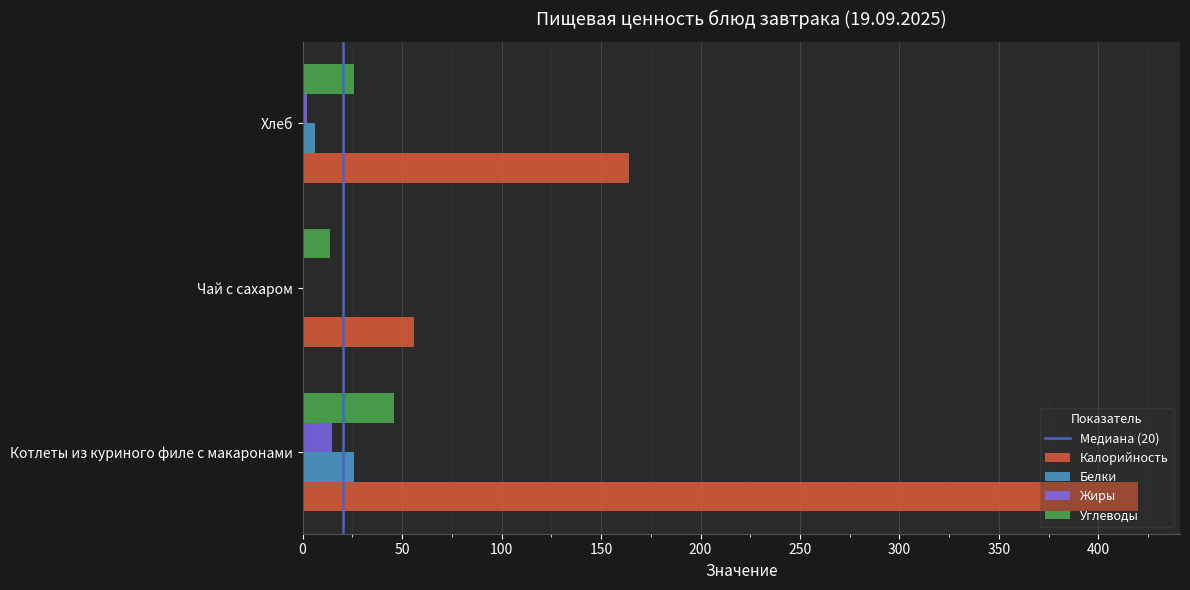

Which category has the highest value in the Калорийность series?

Котлеты из куриного филе с макаронами